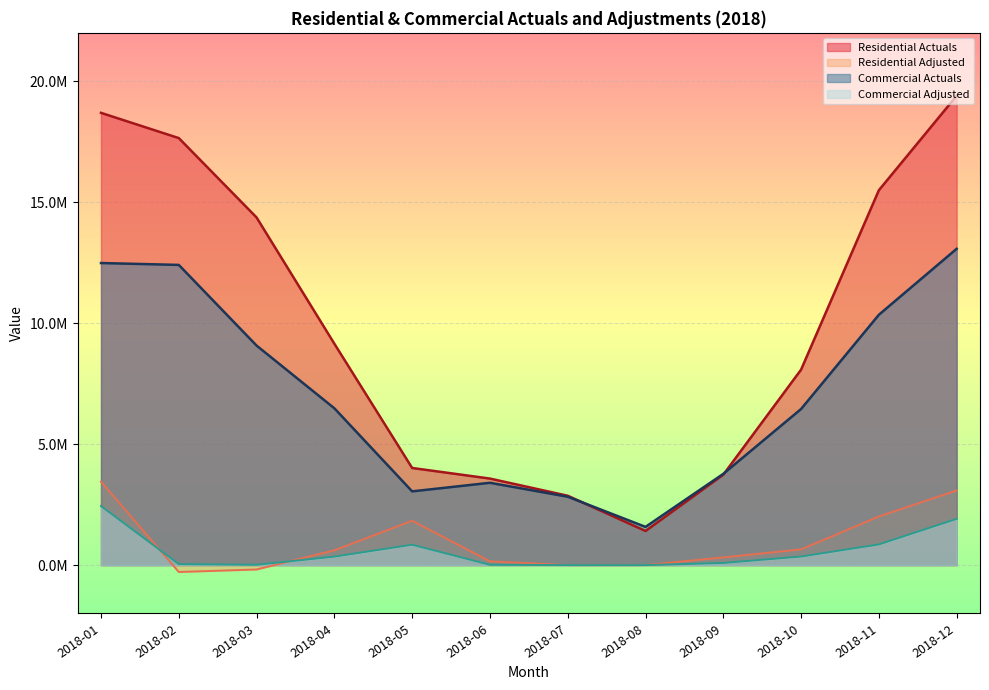

At how many categories does at least one series exceed 17267163?

3